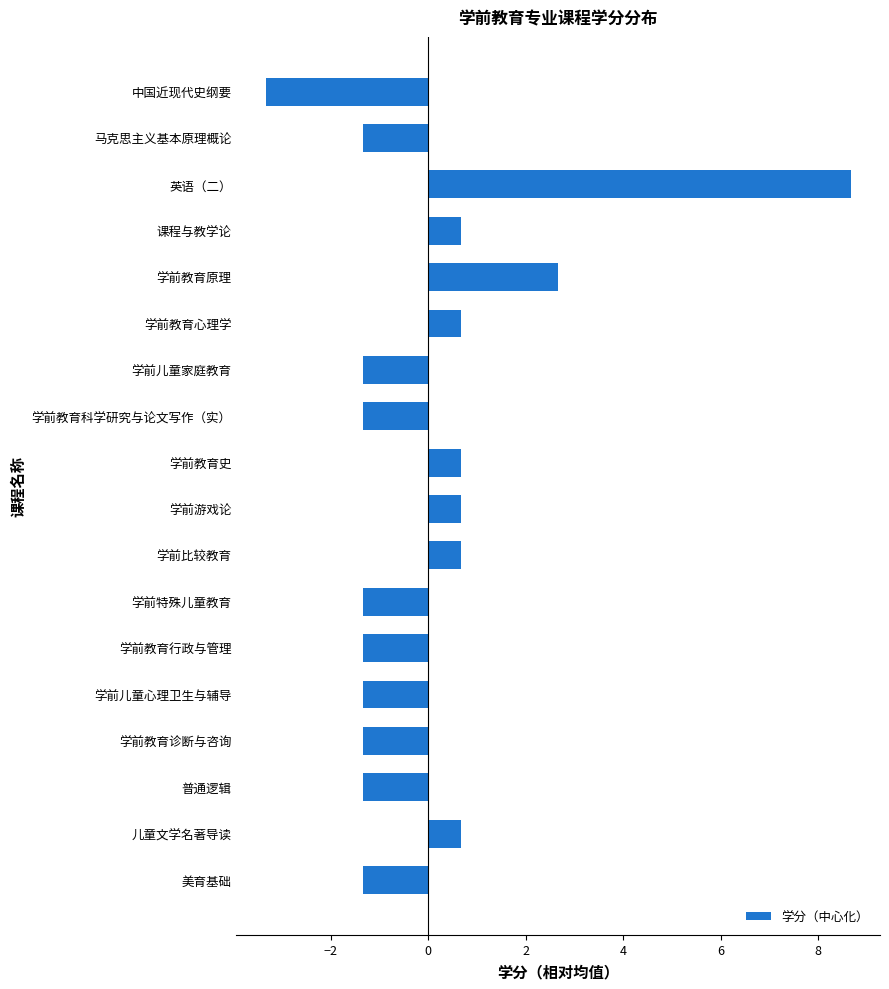

Approximately how many times larger is the value at 学前游戏论 compared to 学前教育原理?

0.3